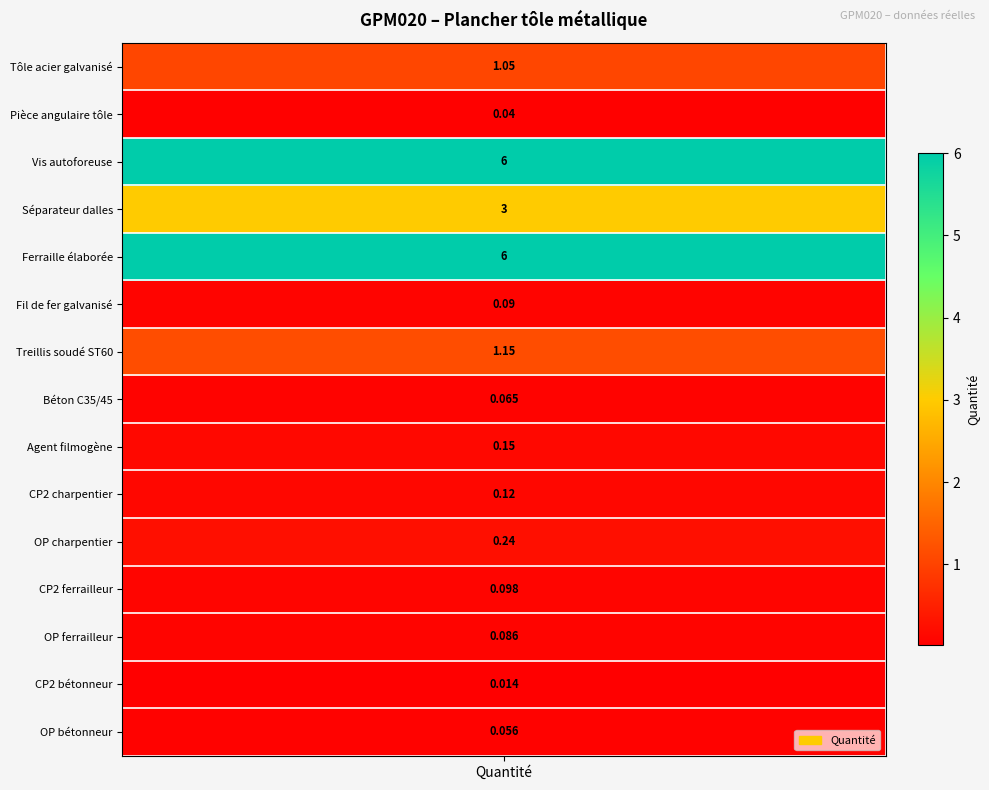

The value at mo090 is 0.1. True or false?

False